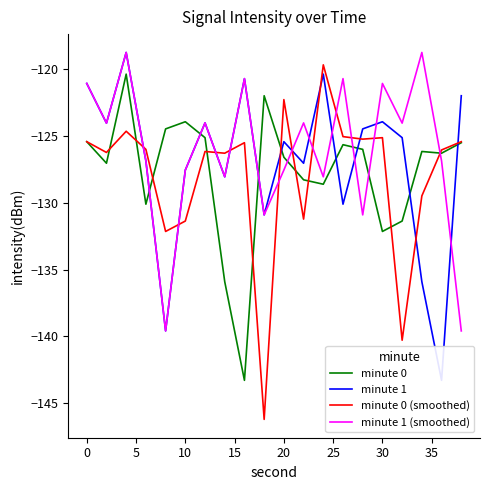

How many data points in minute 0 are above -126?

9